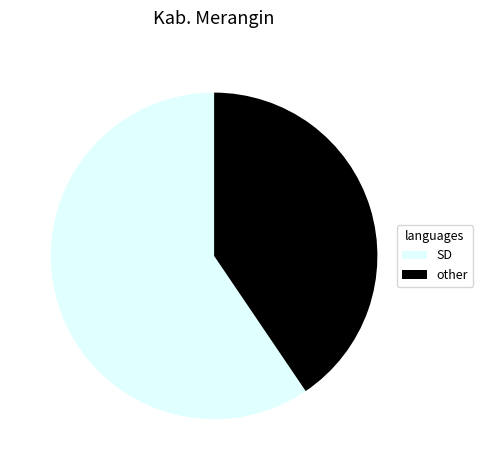

Between SD and other, which is larger?

SD